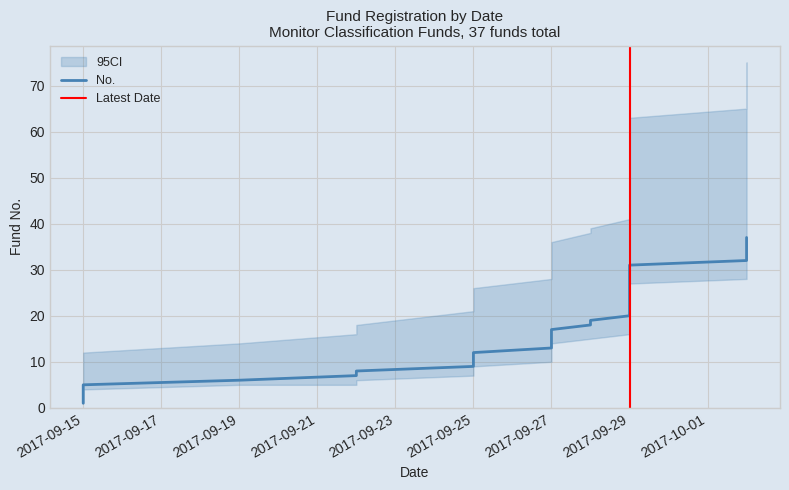

True or false: No. and CI_upper cross at least once.

False